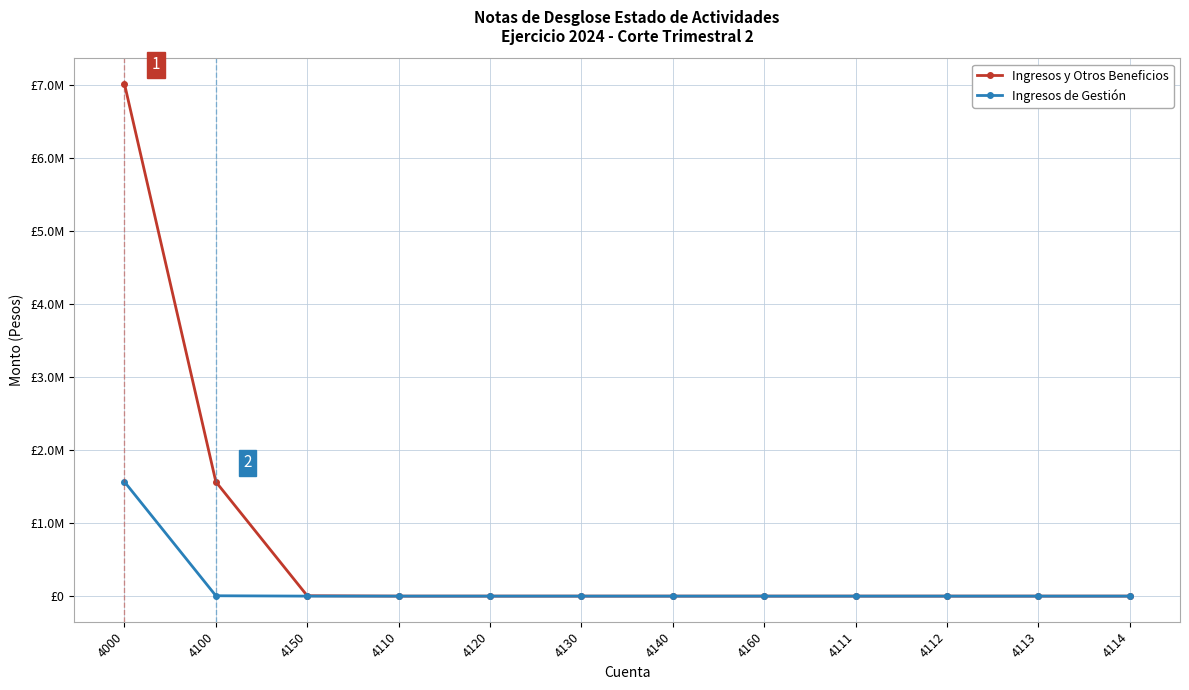

What are all the series names shown in the legend?

Ingresos y Otros Beneficios, Ingresos de Gestión